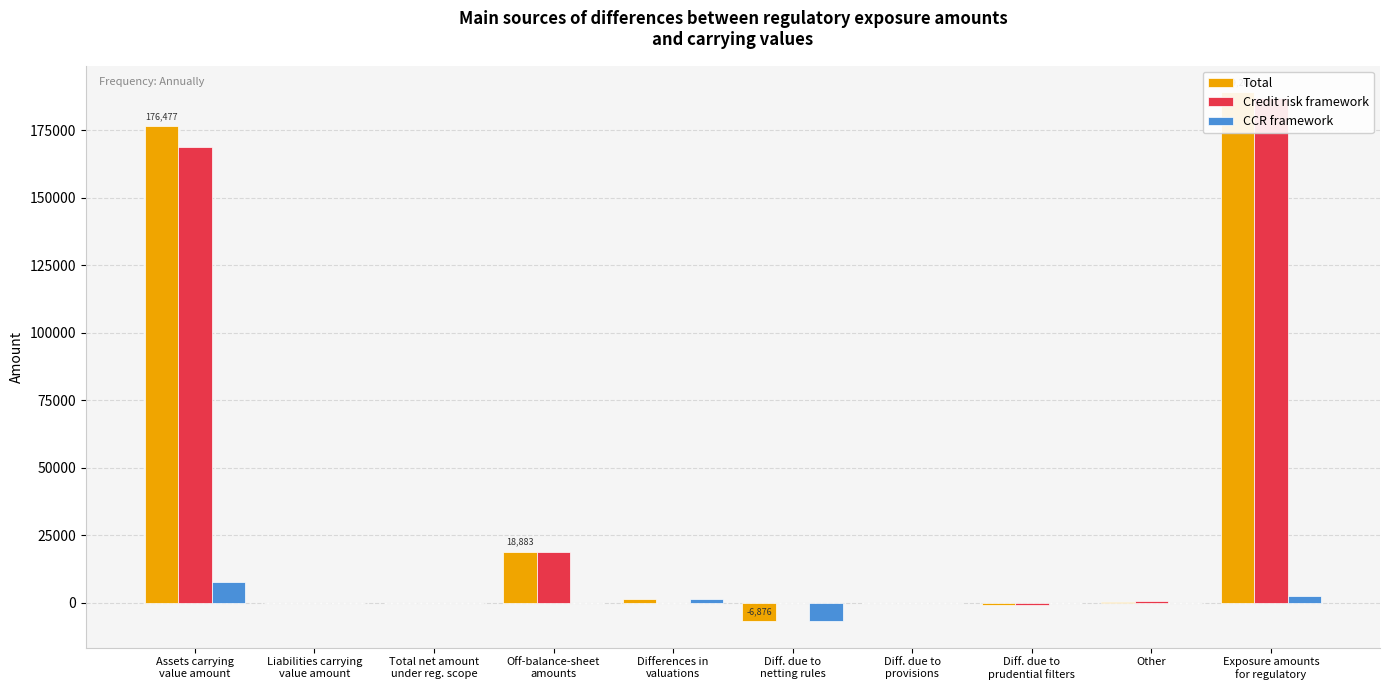

How many values in the Credit risk framework series are below 0?

1